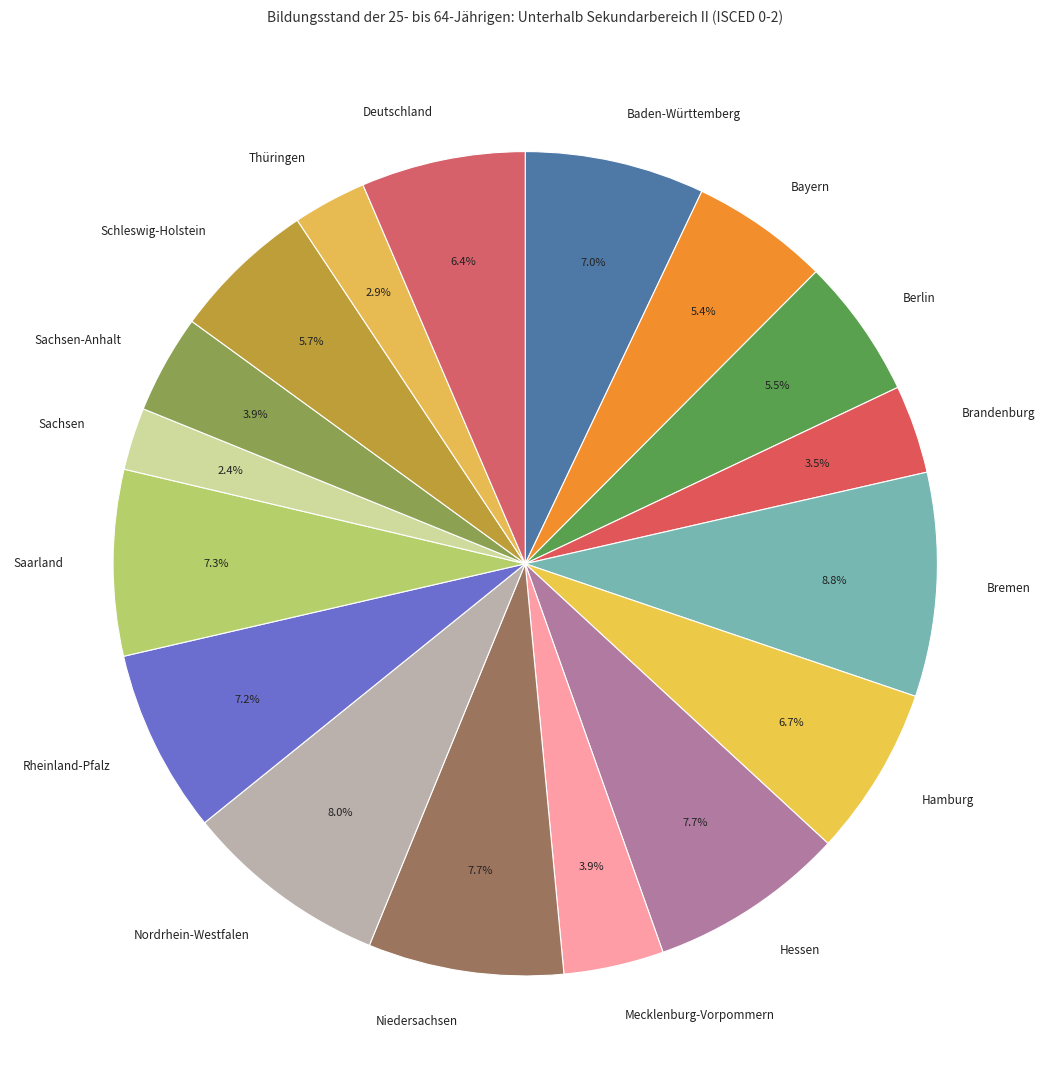

To the nearest percent, what is the combined percentage of Bayern and Sachsen?

8%